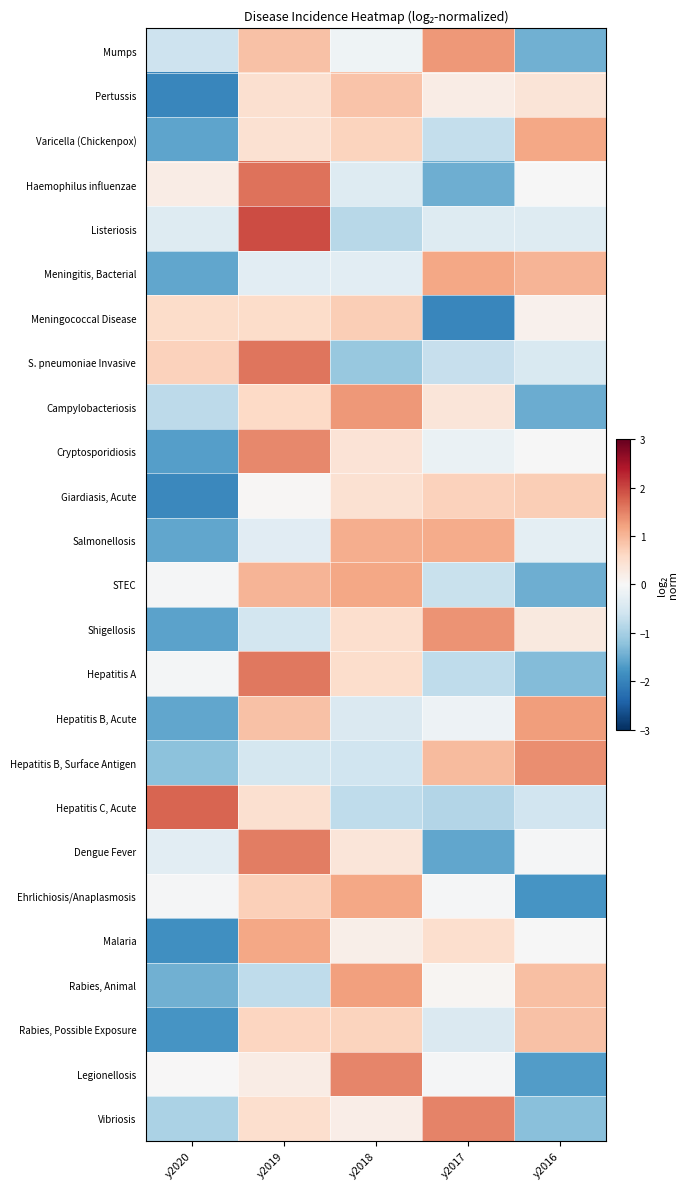

Between y2018 and y2020, which is larger?

y2018